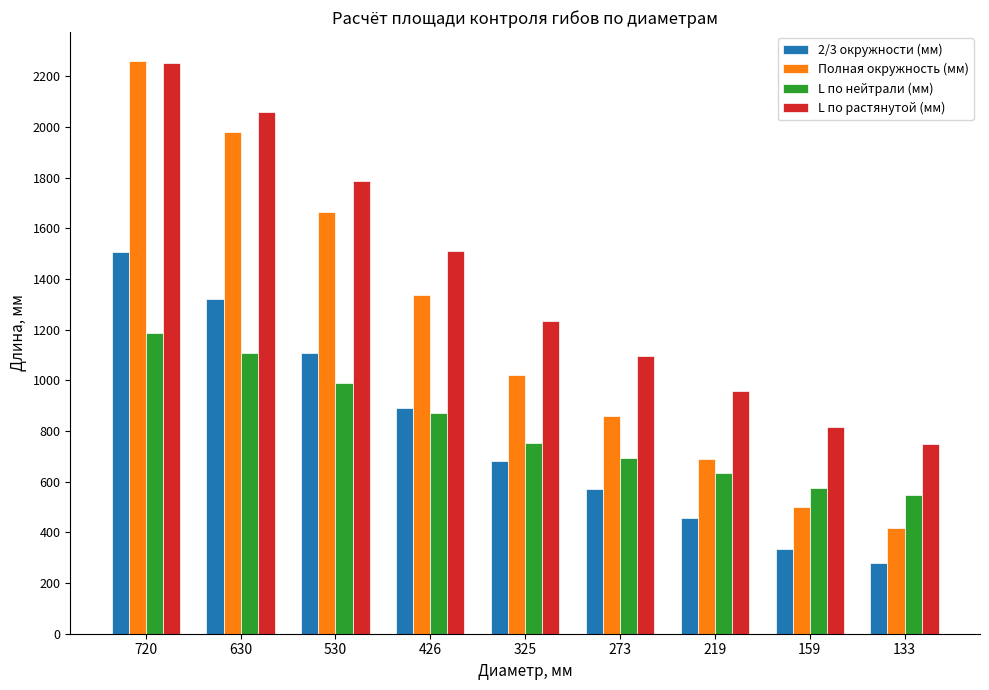

How many values in the L по растянутой (мм) series are below 1234?

4